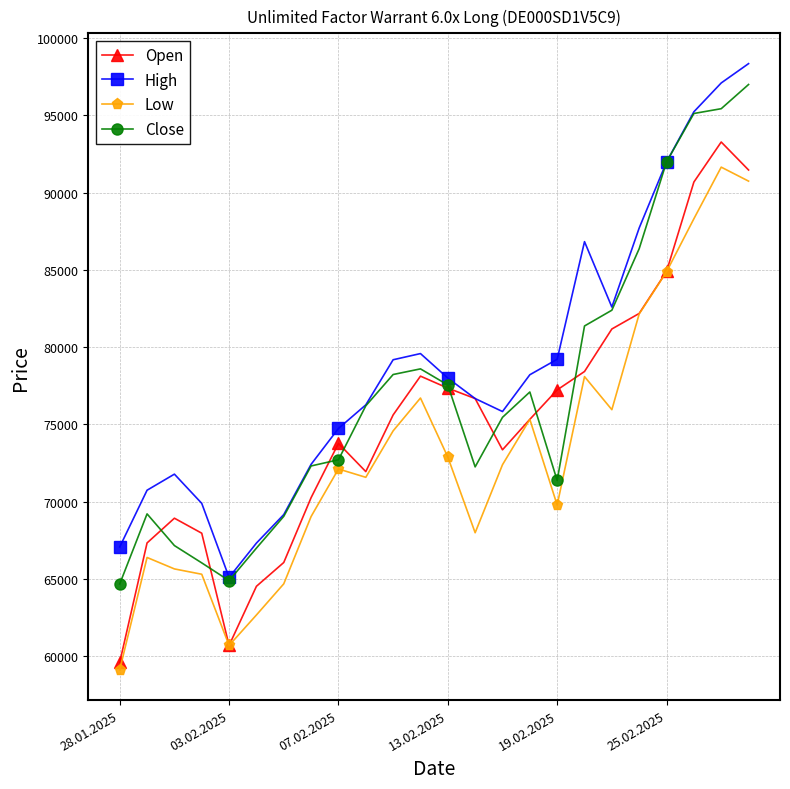

True or false: Close has more than 0 interior local peaks.

True